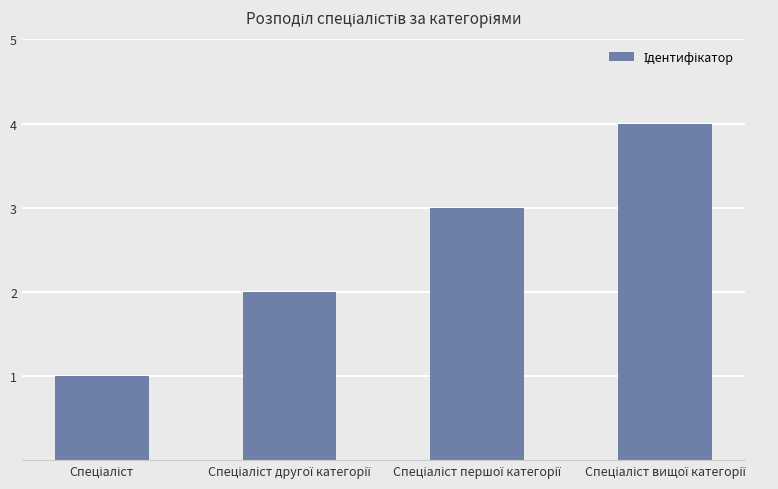

What is the sum of all values?

10